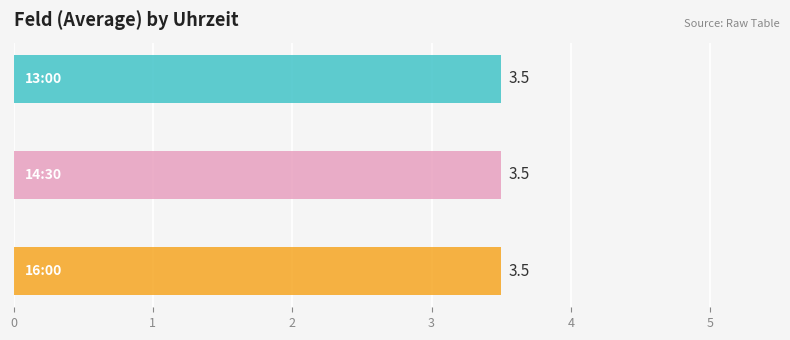

List the series in order of their peak value, highest first.

13:00, 14:30, 16:00